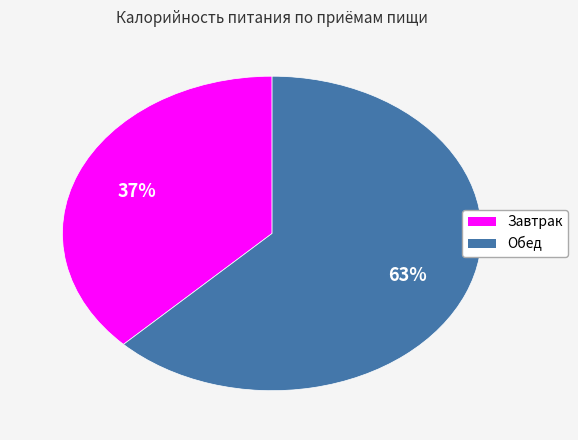

What is the smallest slice in the pie chart?

Завтрак